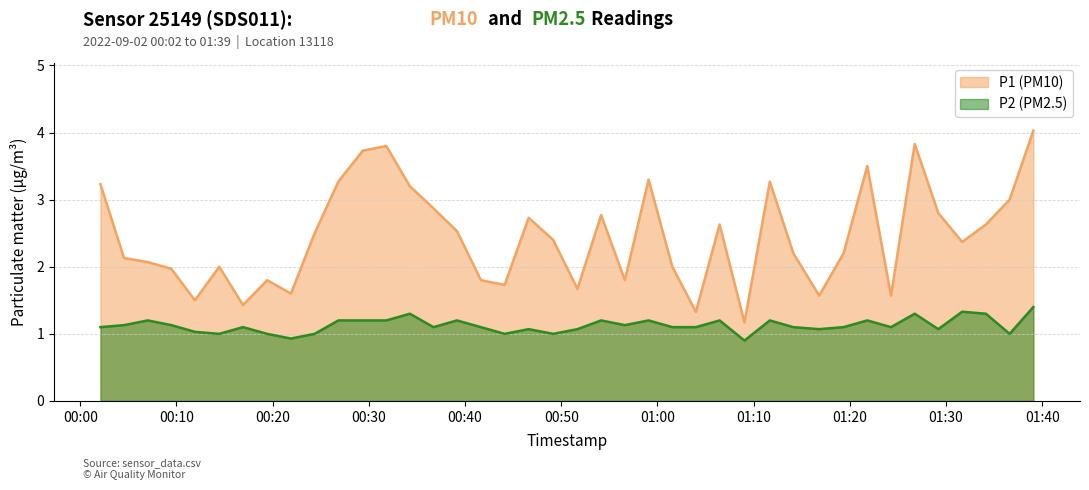

How many data points in P2 are above 1?

32